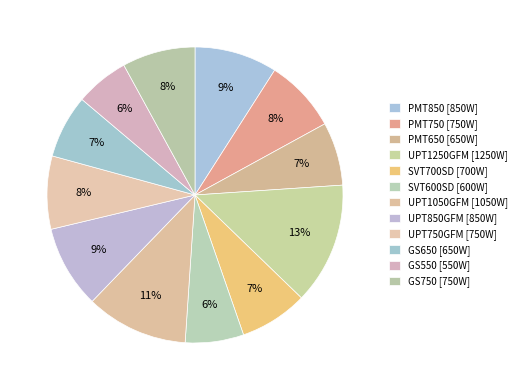

Is it true that PMT850 is 9% of the pie?

True